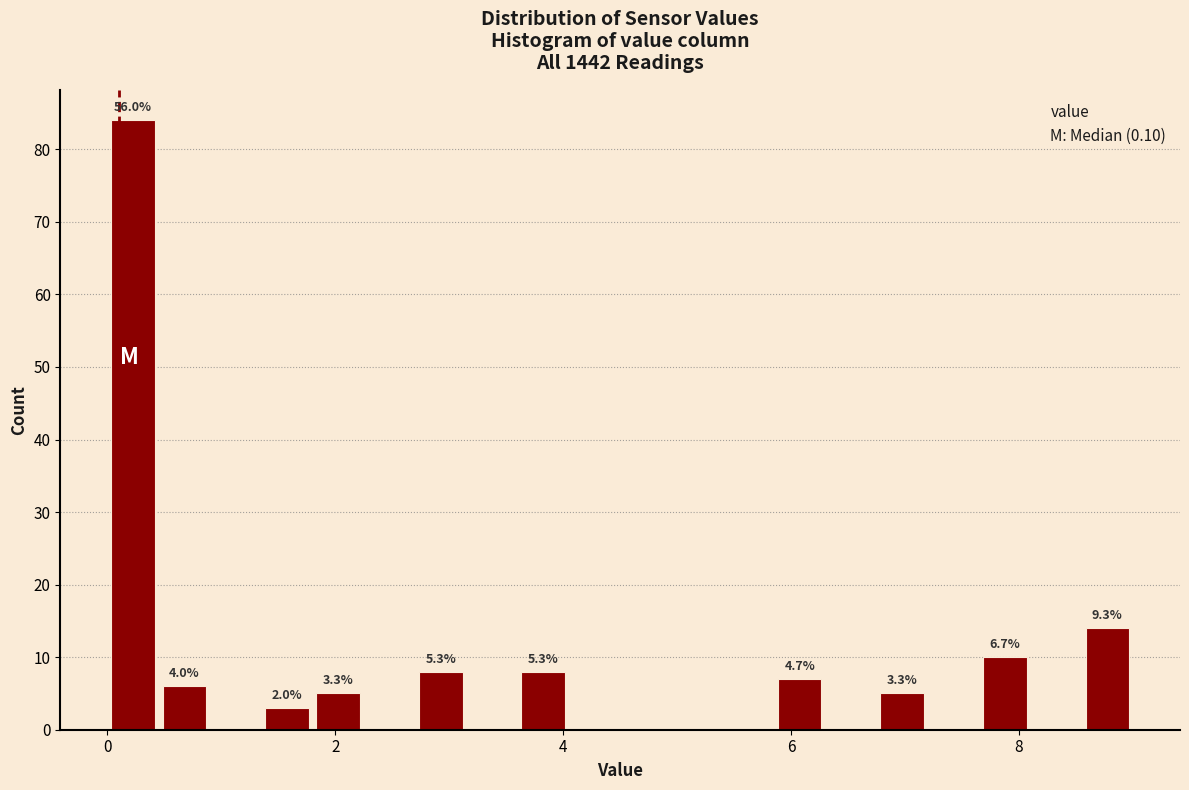

Read against the x-axis, roughly where is the centre of the tallest bar?

0.2